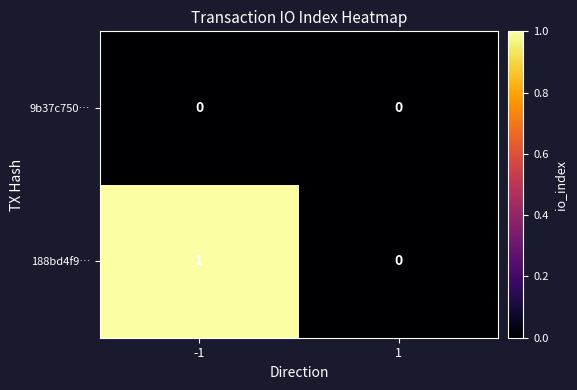

Count the number of data series in this chart.

2